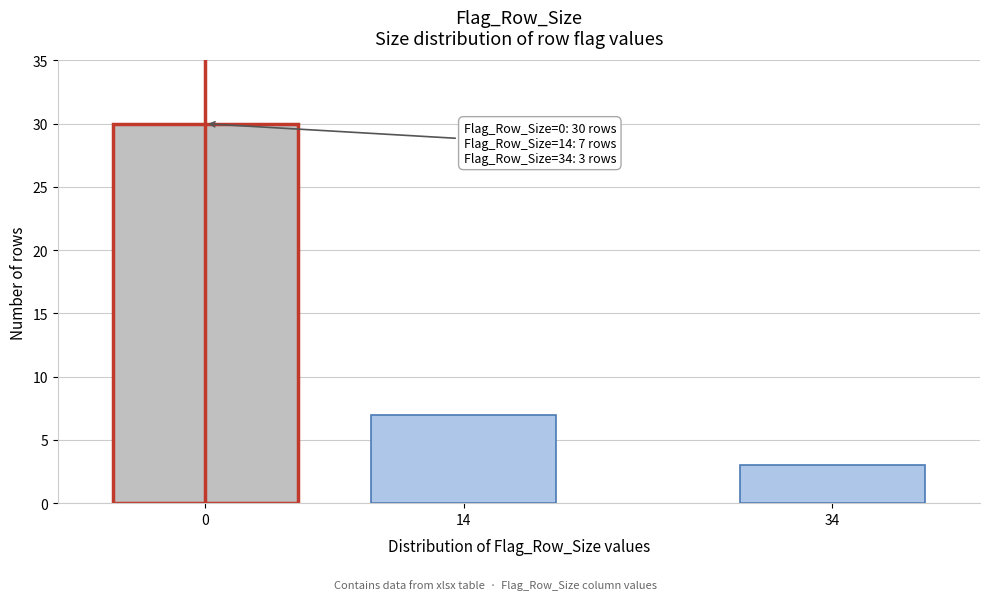

Reading left to right, what are all the values shown in this chart?

0=30	14=7	34=3